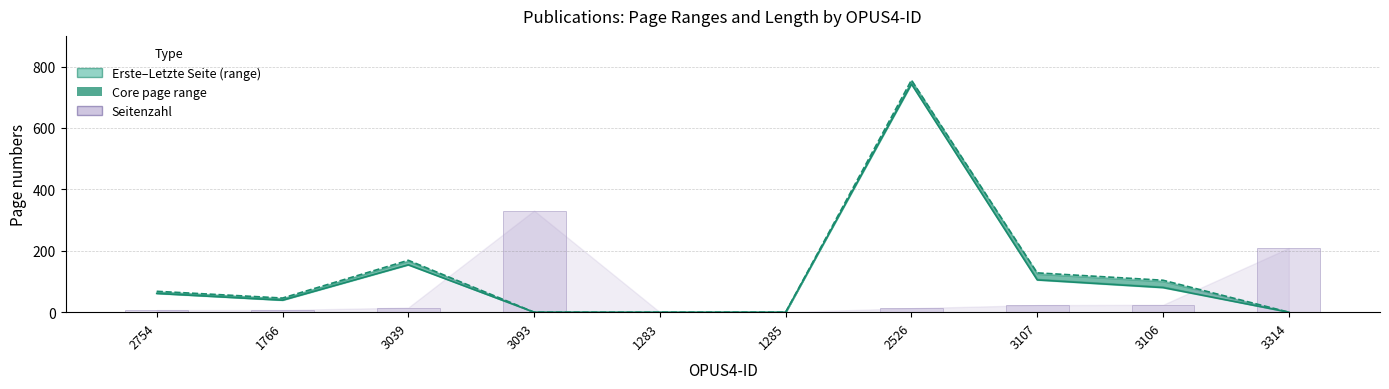

How many data points in Seitenzahl are less than 15?

5